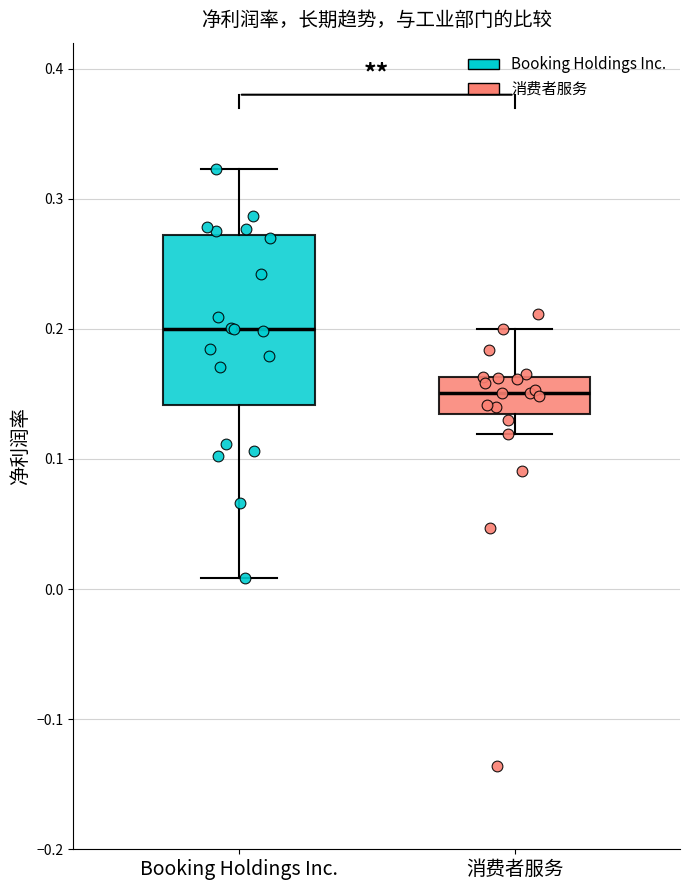

Which box has the lowest median line?

消费者服务